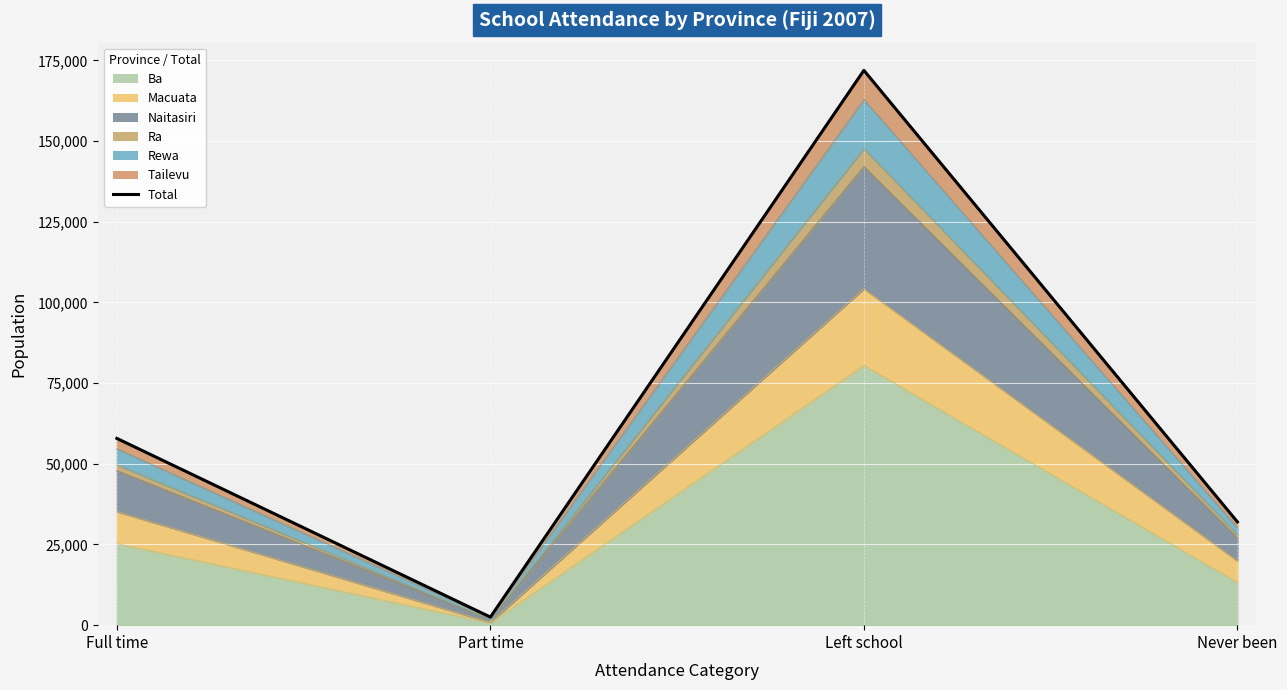

What is the smallest value displayed?

2500